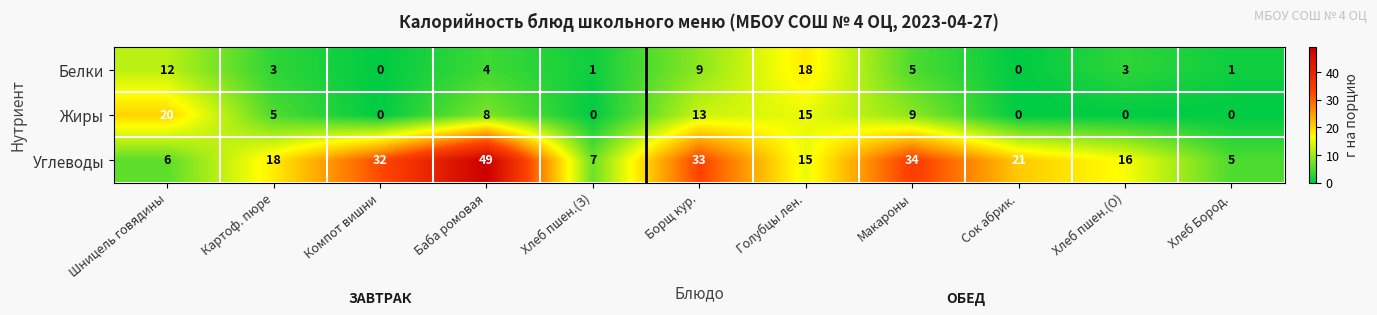

What is the difference between the Белки values at Макароны and Компот вишни?

5